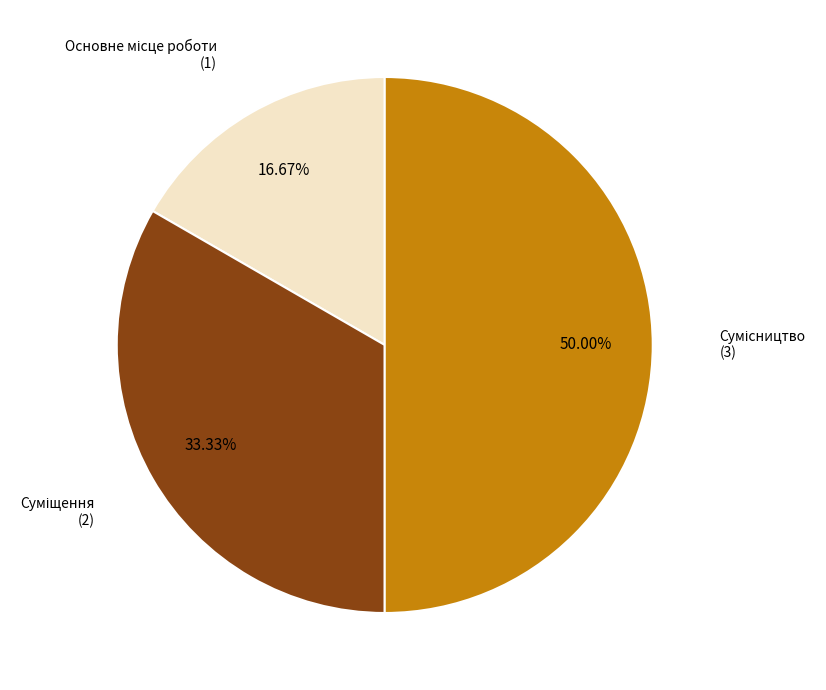

Which category has the biggest portion of the pie?

Сумісництво